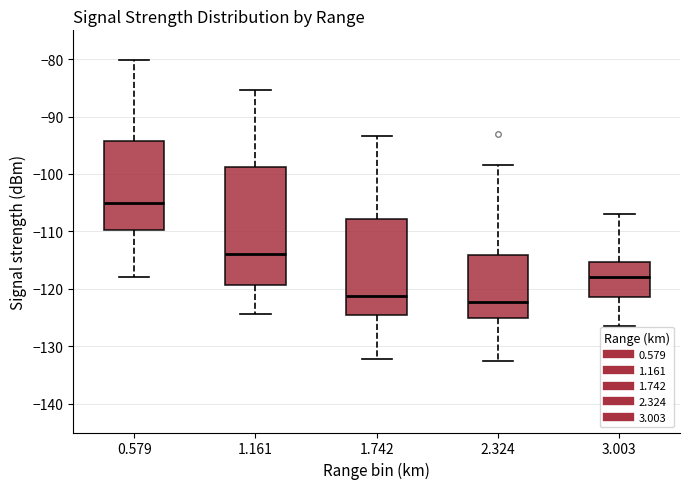

Where does the lower whisker of the box at x = 2.324 end on the y-axis? The values are not printed on the chart, so give them approximately, as read against the axis.

-133